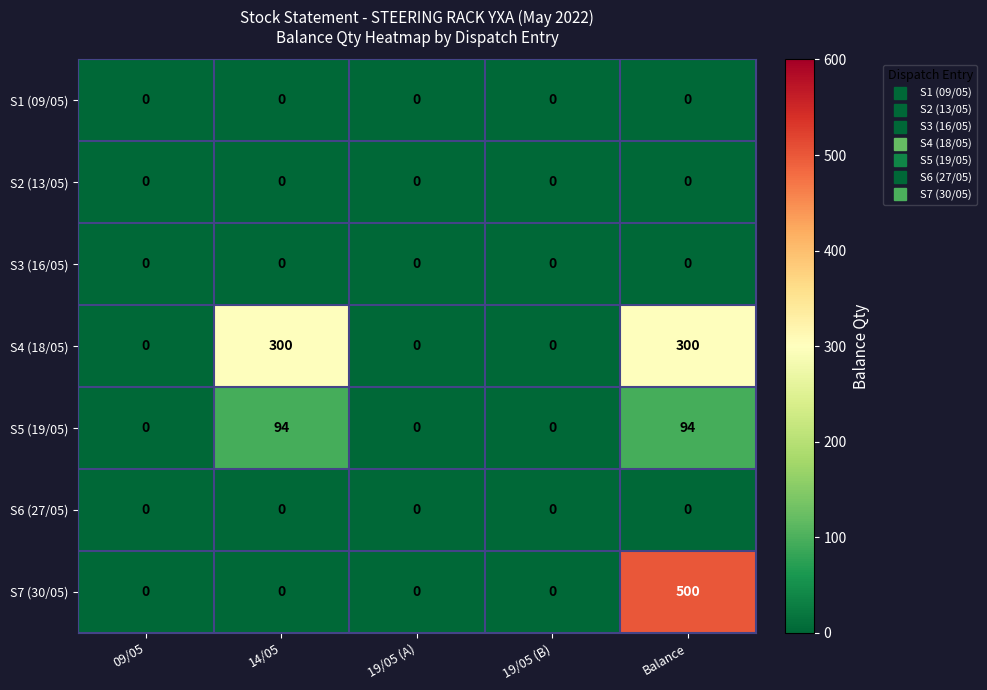

What is the sum of all S7 (30/05) values?

500